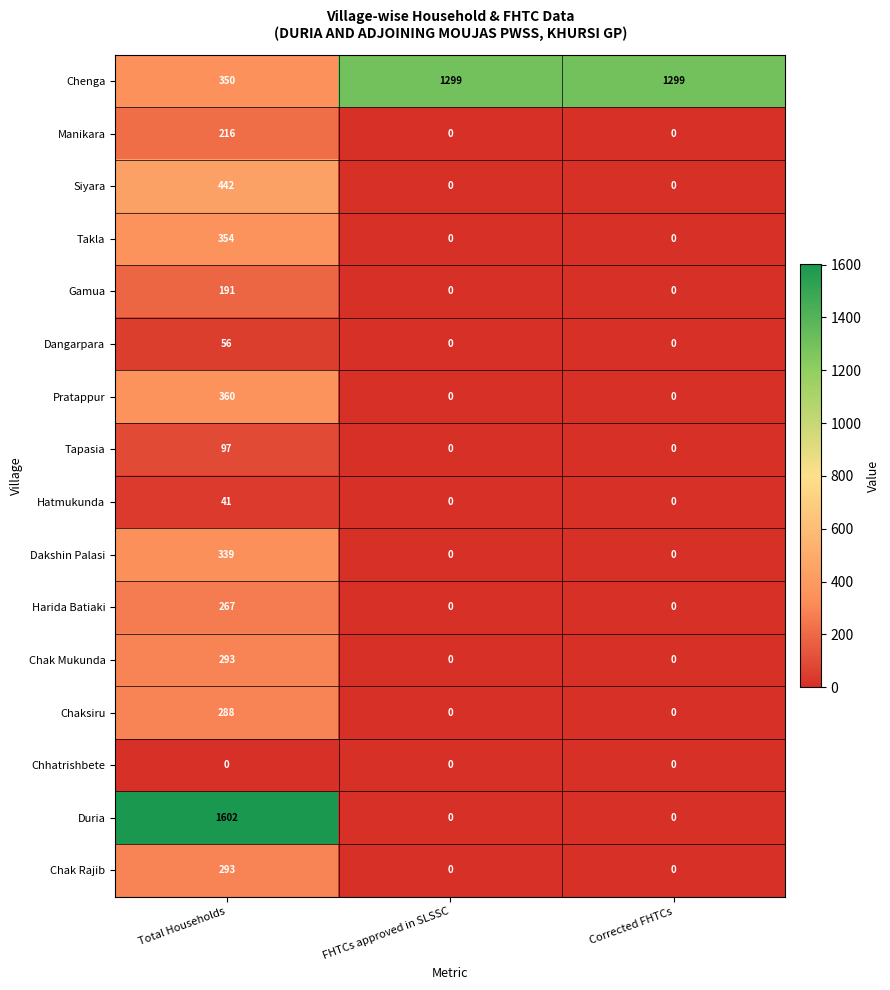

How many data points does each series have?

3